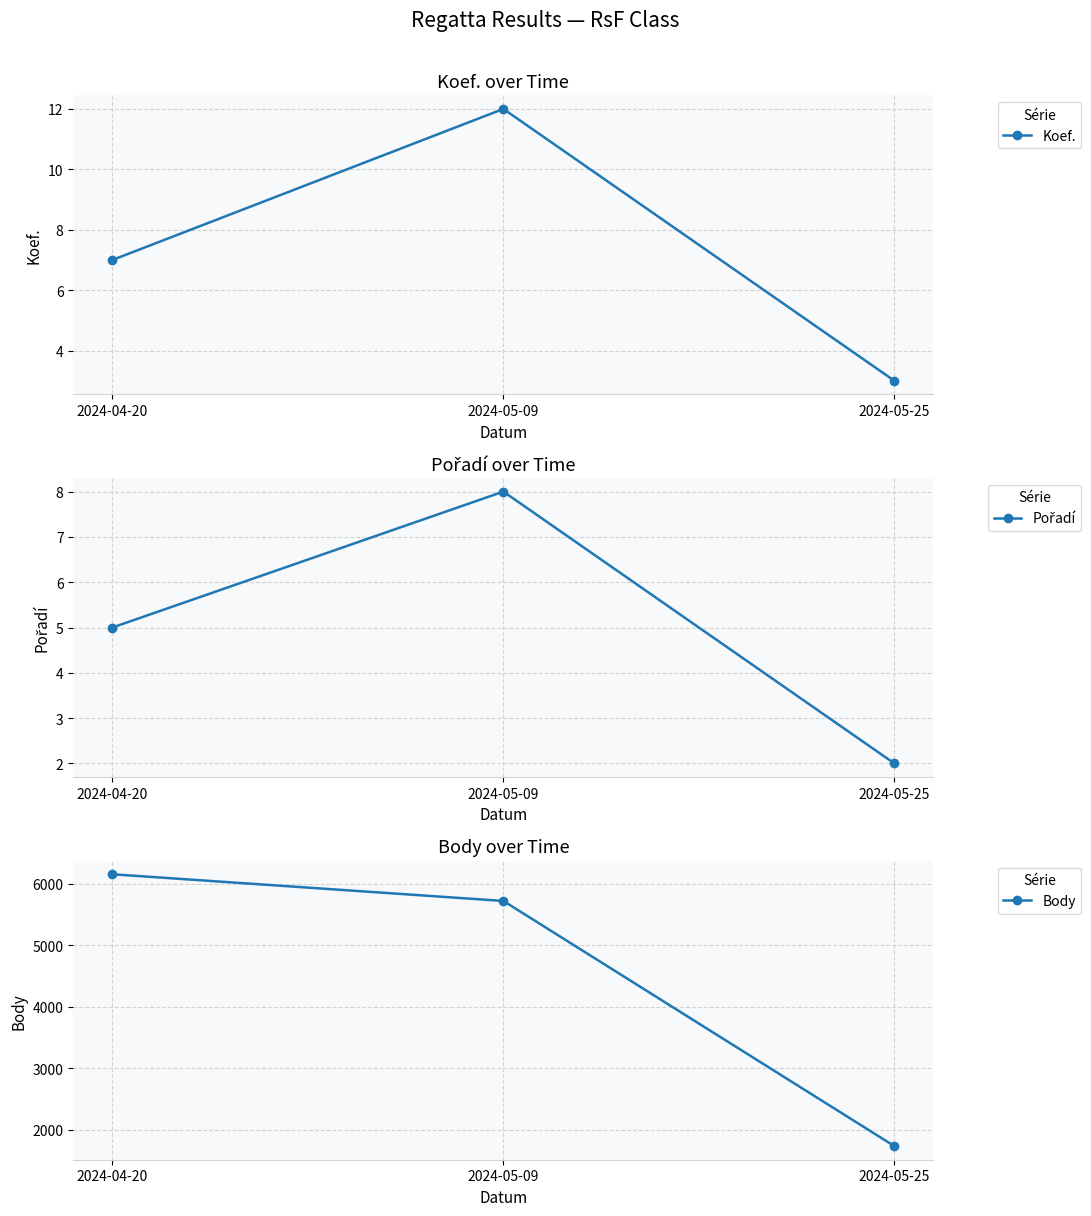

At which label does Koef. first exceed 7?

2024-05-09